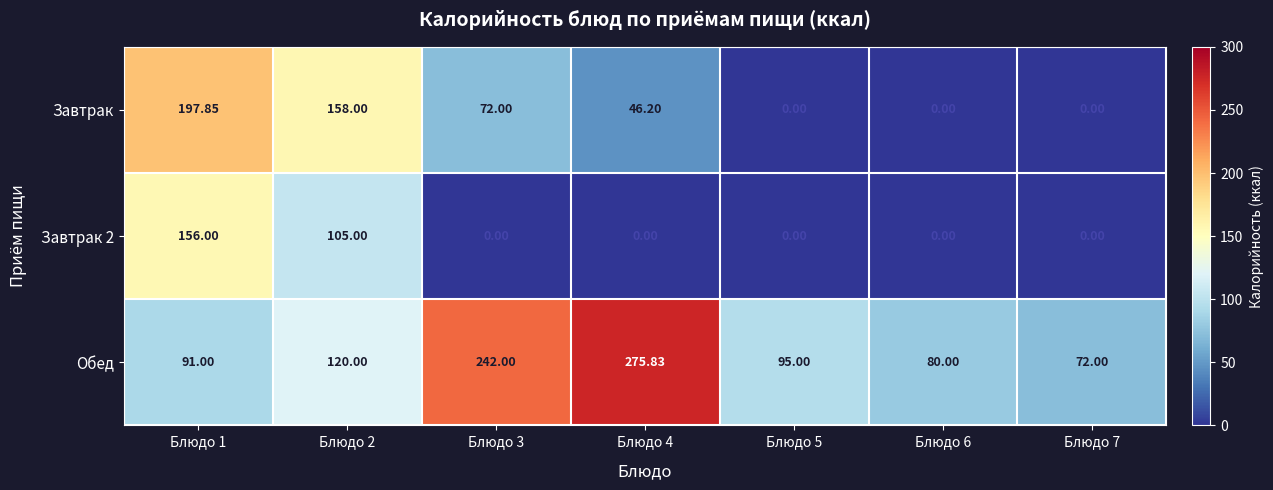

Is the value of Завтрак at Блюдо 7 greater than the value of Обед at Блюдо 2?

No